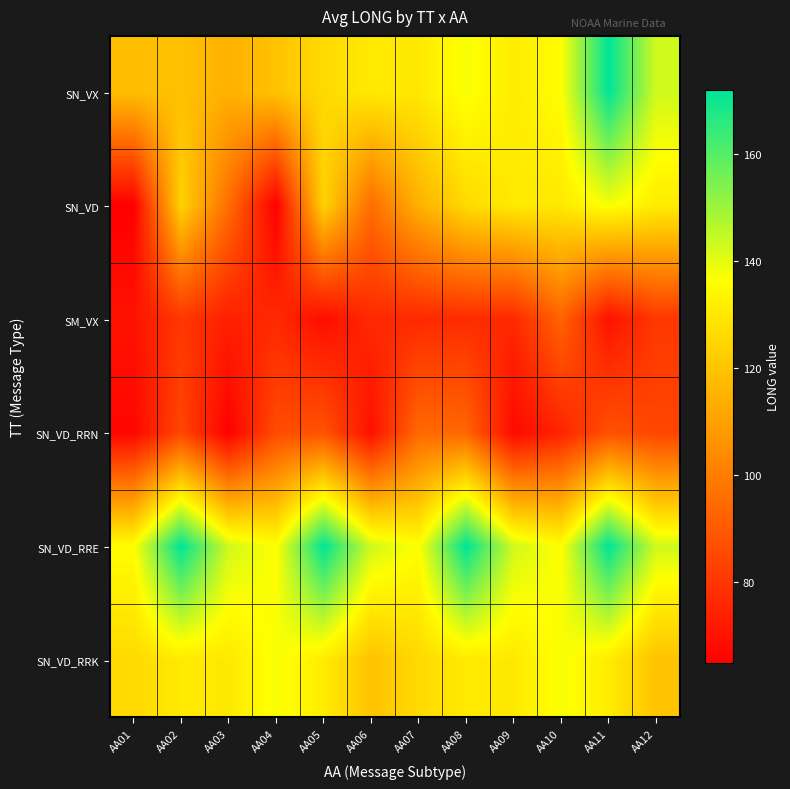

List the series in order of their peak value, lowest first.

SM_VX, SN_VD_RRN, SN_VD, SN_VD_RRK, SN_VX, SN_VD_RRE